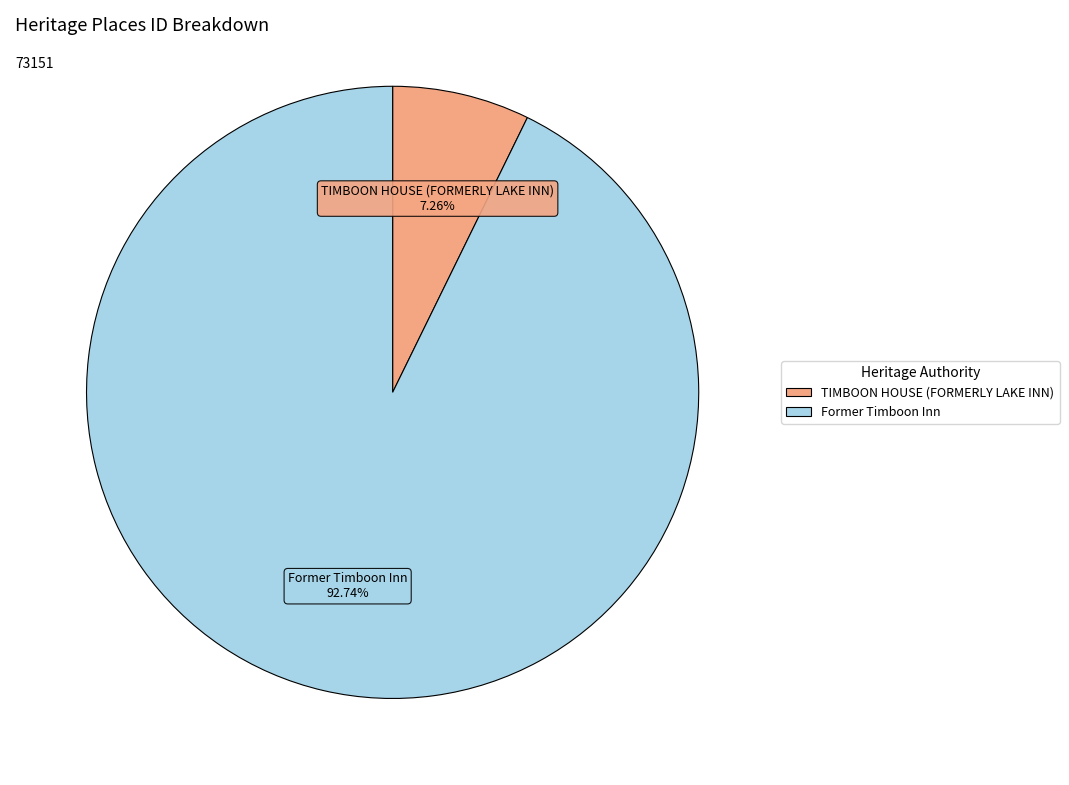

Which slice is the smallest?

TIMBOON HOUSE (FORMERLY LAKE INN)